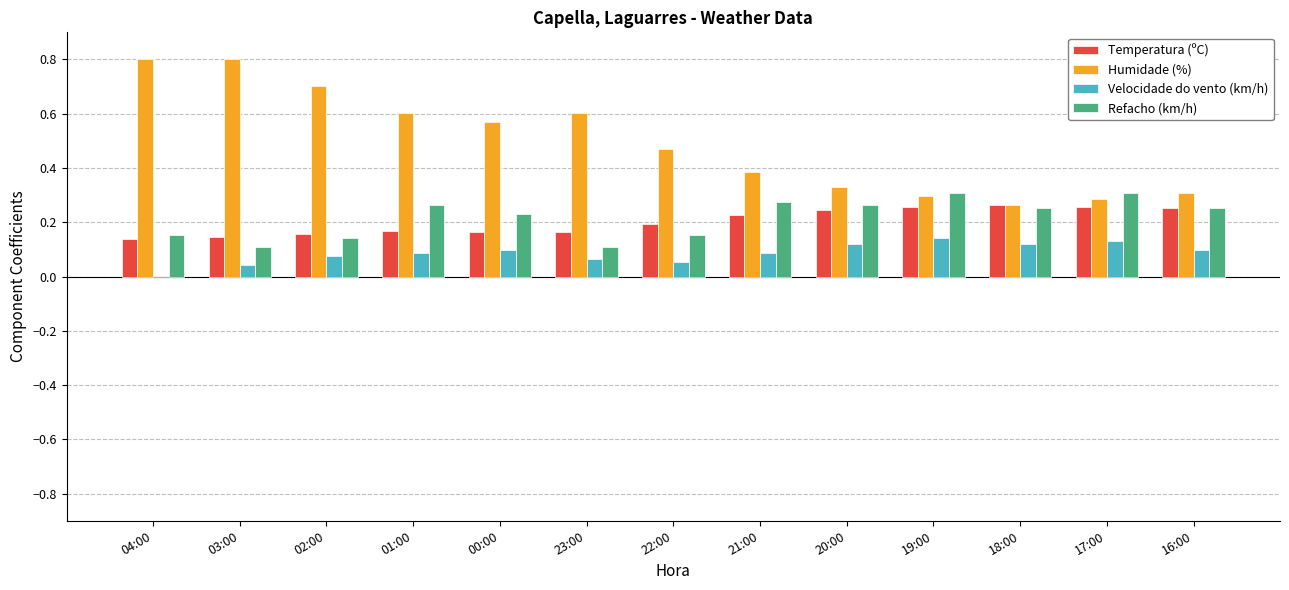

What is the total value across all series at 22:00?

0.9